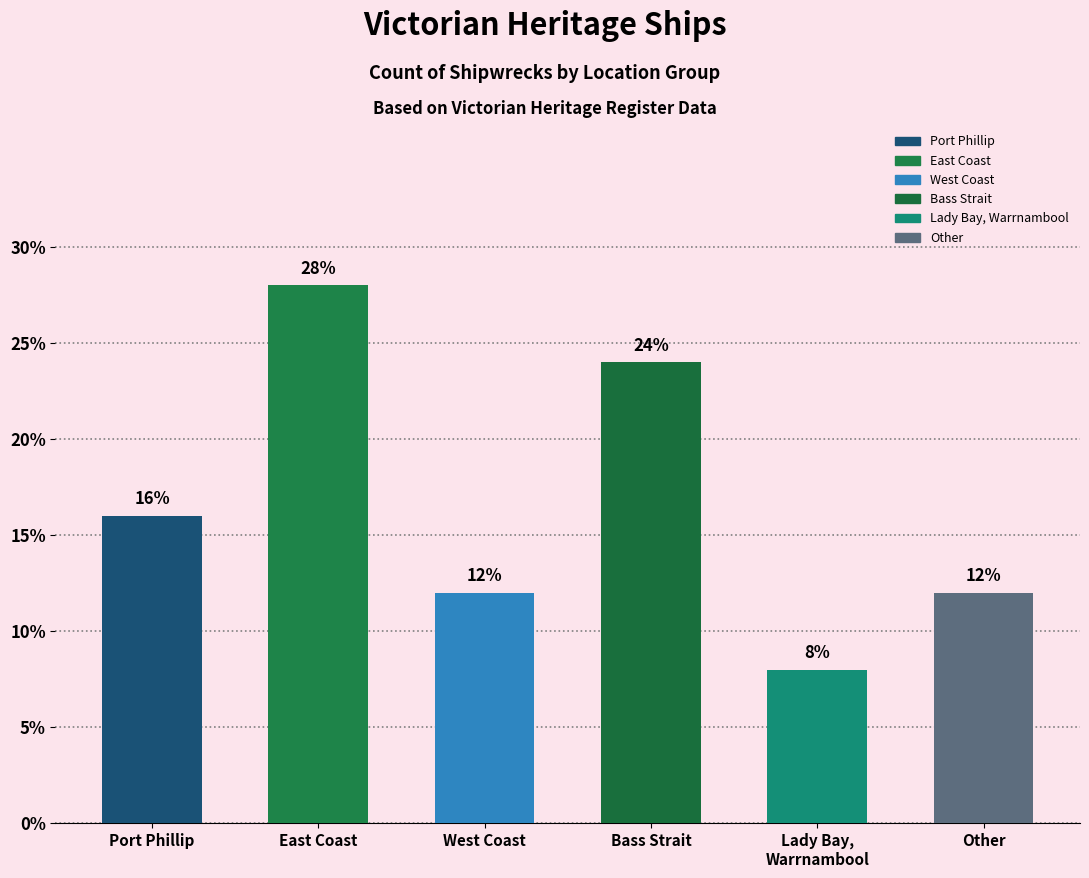

The chart shows a value of 8.3 at West Coast. True or false?

False